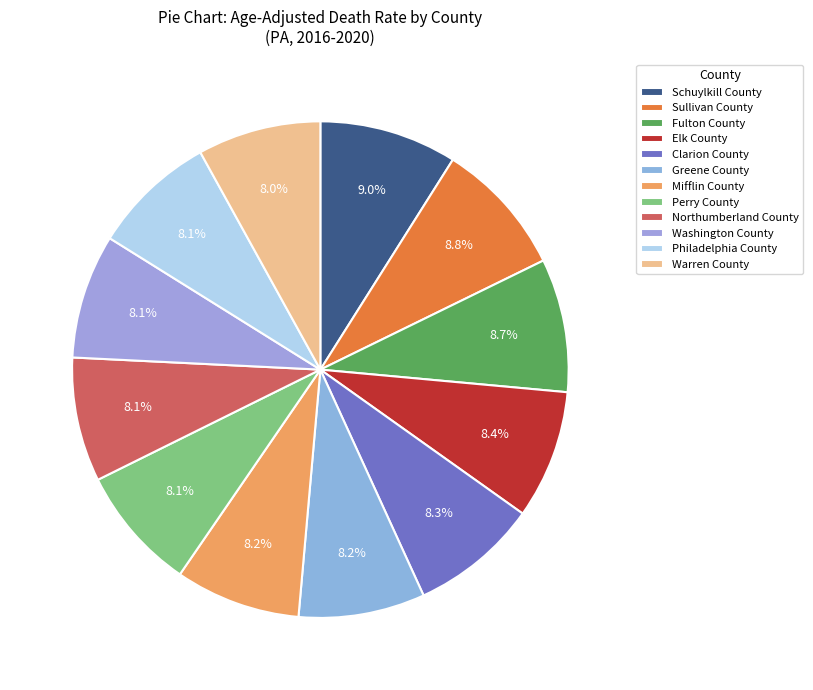

Is it true that Perry County is 8% of the pie?

True